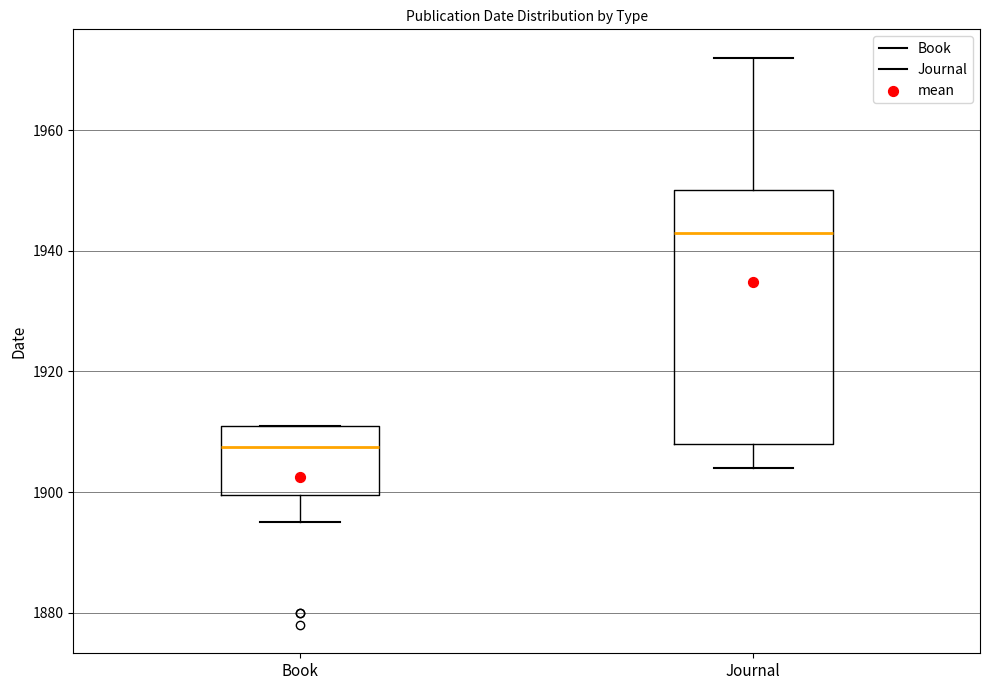

Reading left to right, read every box against the y-axis: the position of its median line, the range the box covers, and the ends of its whiskers. The values are not printed on the chart, so give them approximately, as read against the axis.

Book: median 1908, box 1900 to 1912, whiskers 1896 to 1912
Journal: median 1944, box 1908 to 1950, whiskers 1904 to 1972